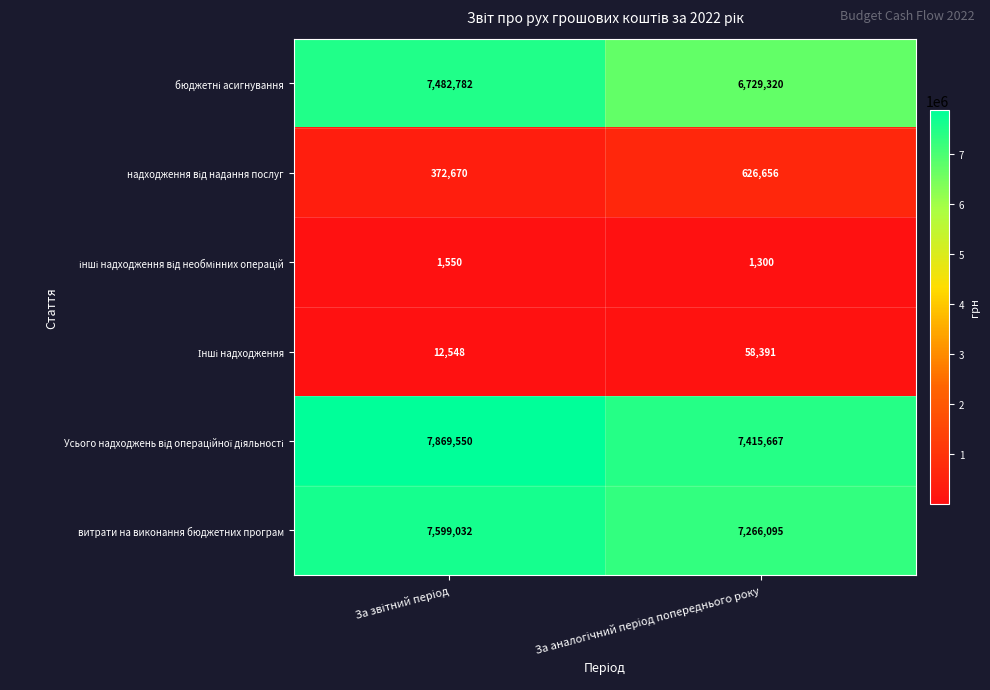

What is the average value of the витрати на виконання бюджетних програм series?

7432564